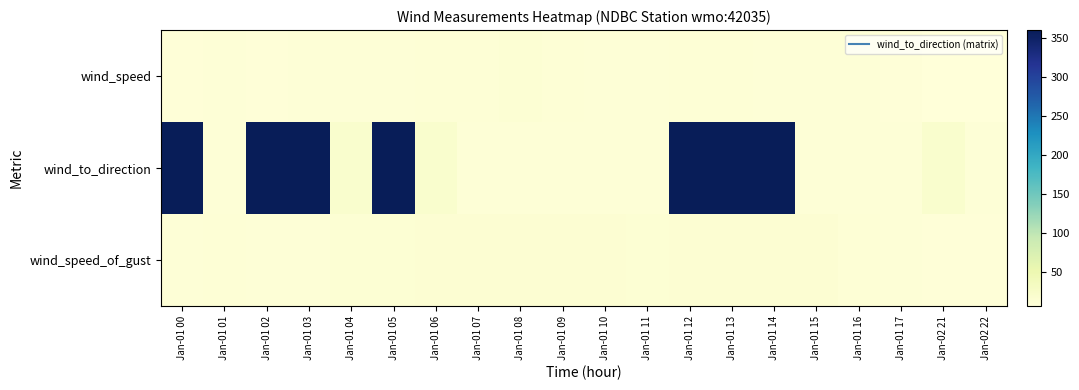

What is the spread (max minus min) of values at Jan-01 11?

3